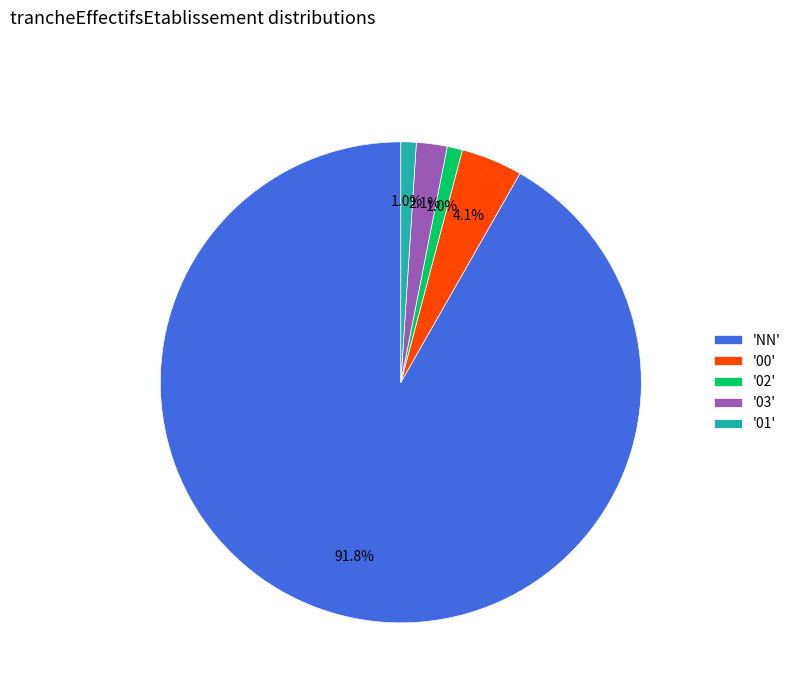

Does 'NN' represent more than half of the total?

Yes